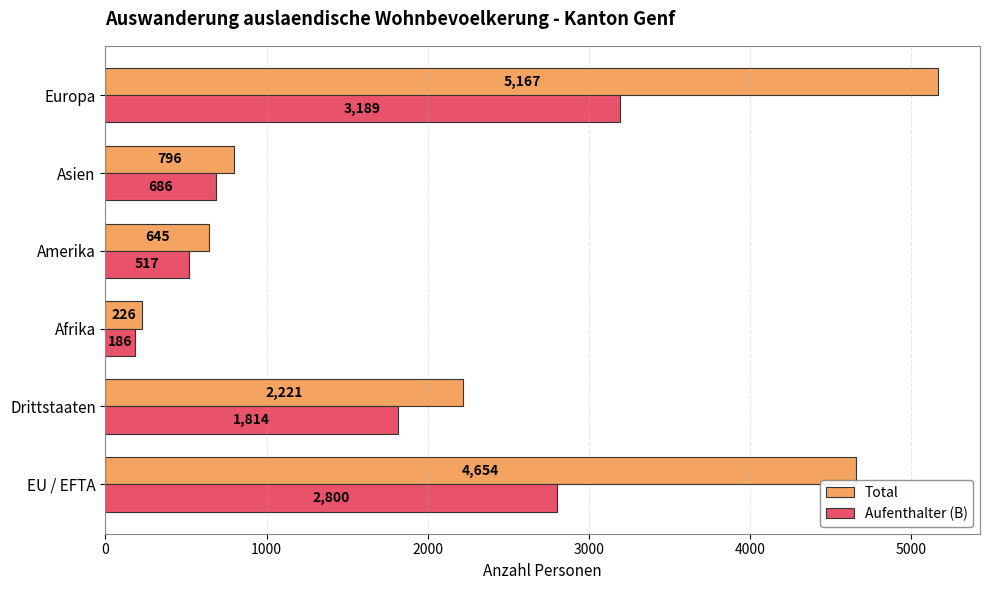

At which label is Total closest to 2696?

Drittstaaten